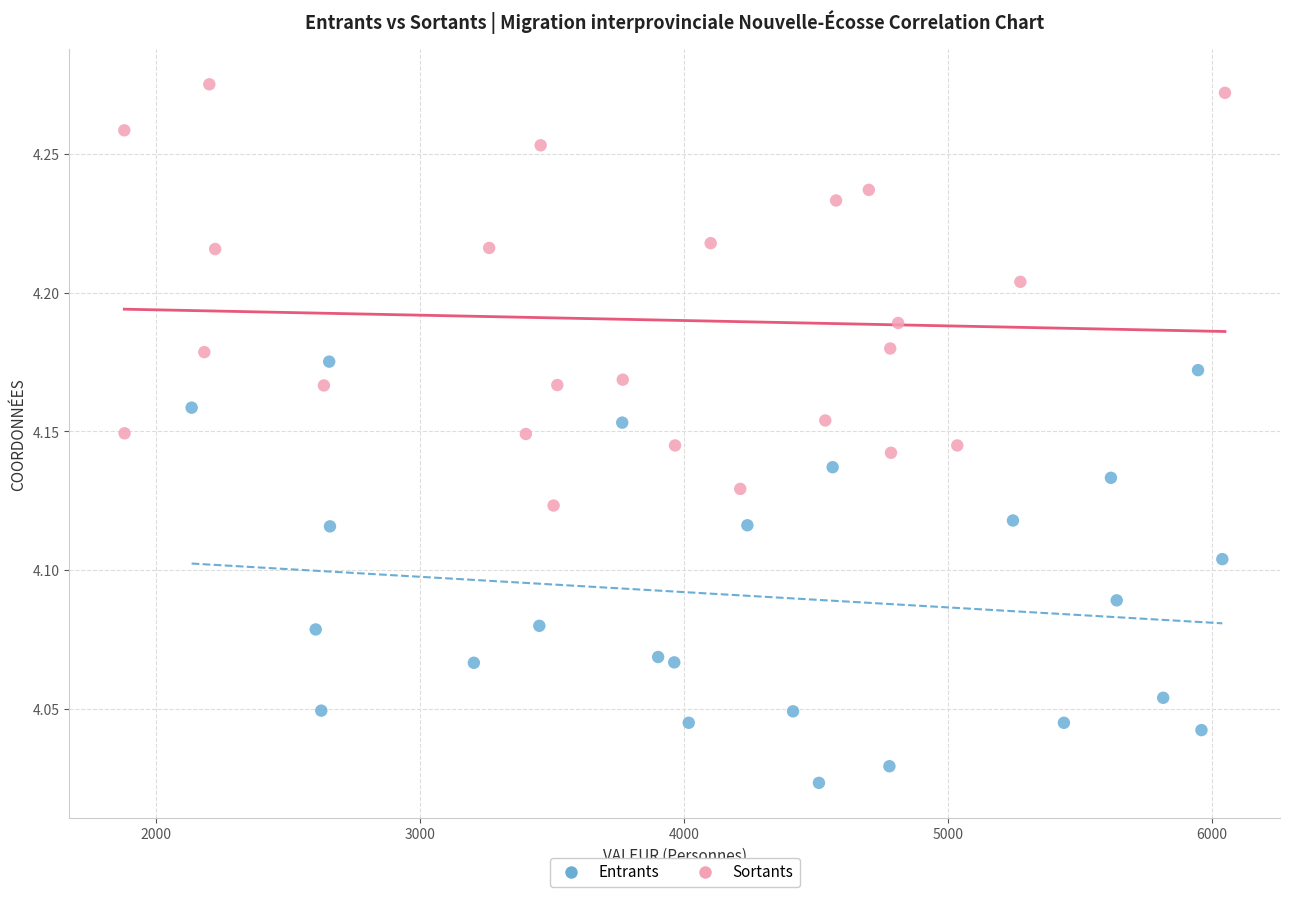

Which series contains the highest Y value?

Sortants